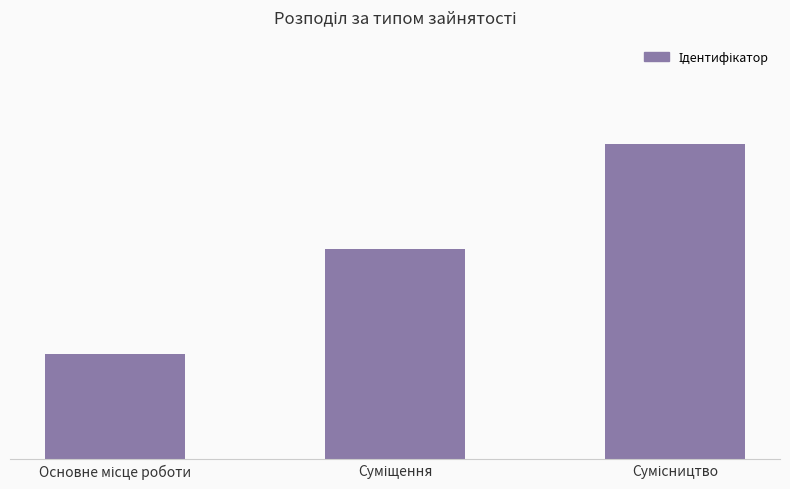

Does the chart contain stacked bars?

No